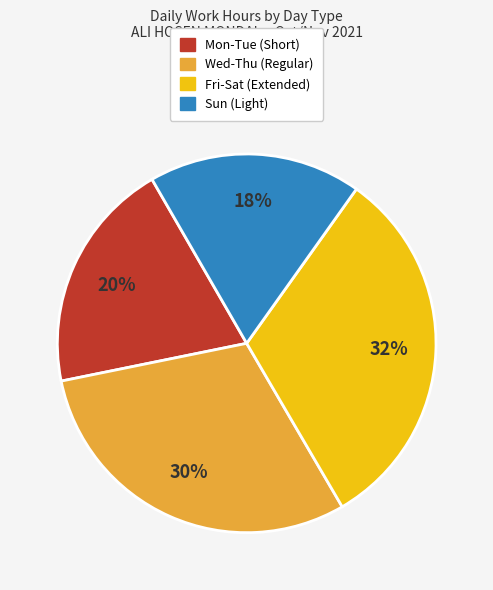

Is there a majority slice in this chart?

No